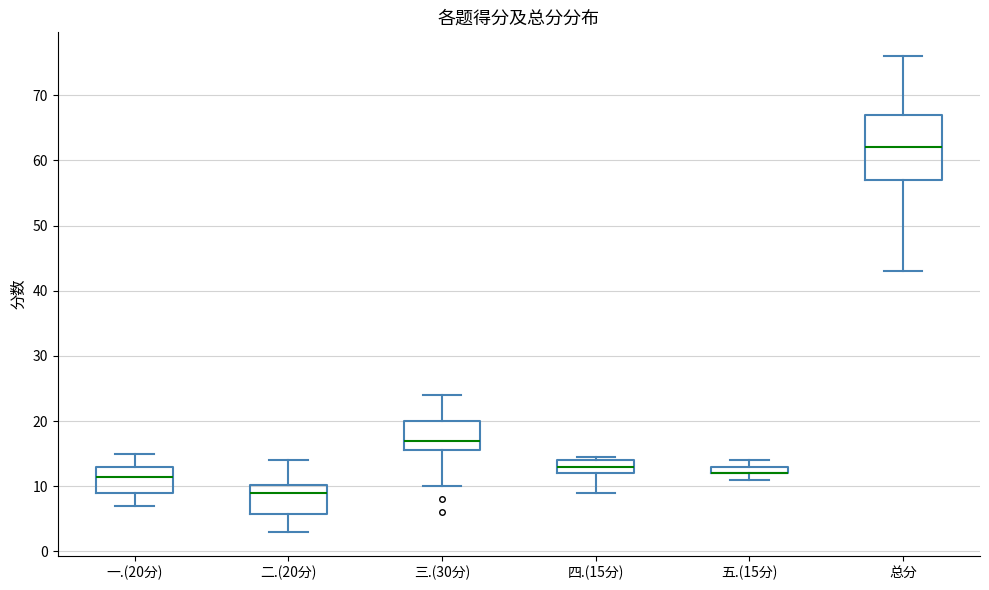

Which box is the tallest, from its lower edge to its upper edge?

总分